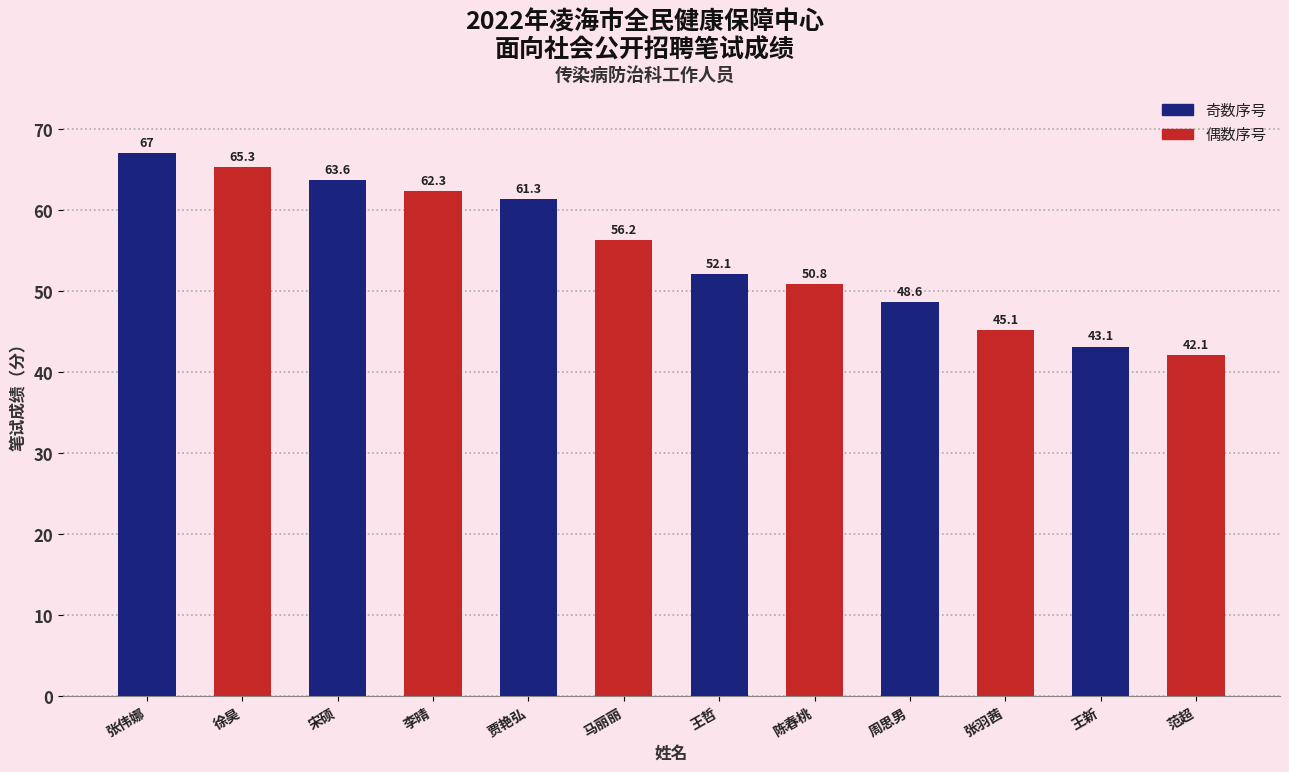

What is the value of the 4th bar from the left?

62.3